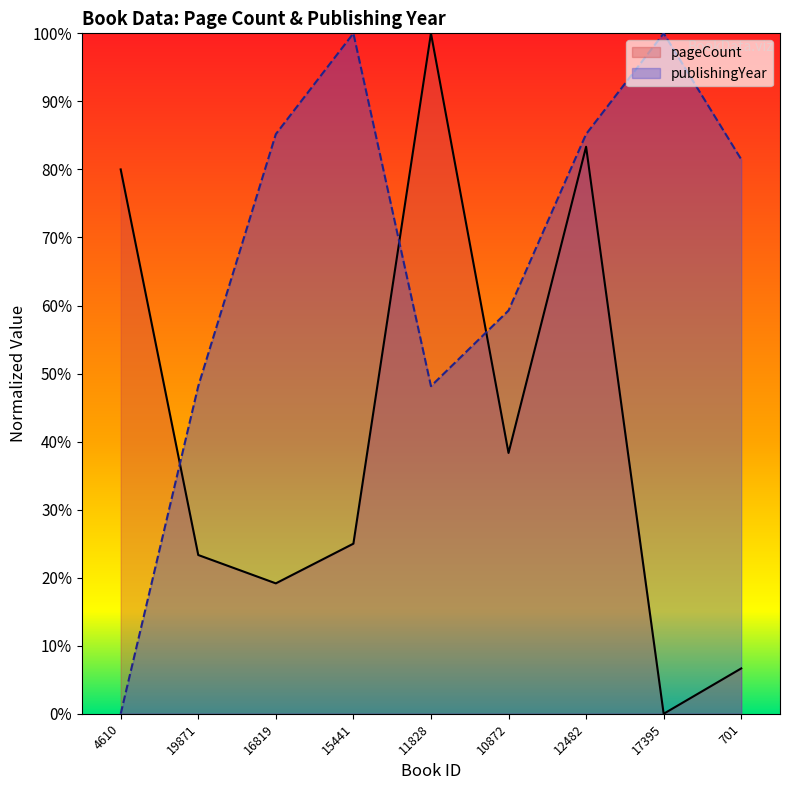

List the labels in order of pageCount value, largest first.

11828, 12482, 4610, 10872, 15441, 19871, 16819, 701, 17395